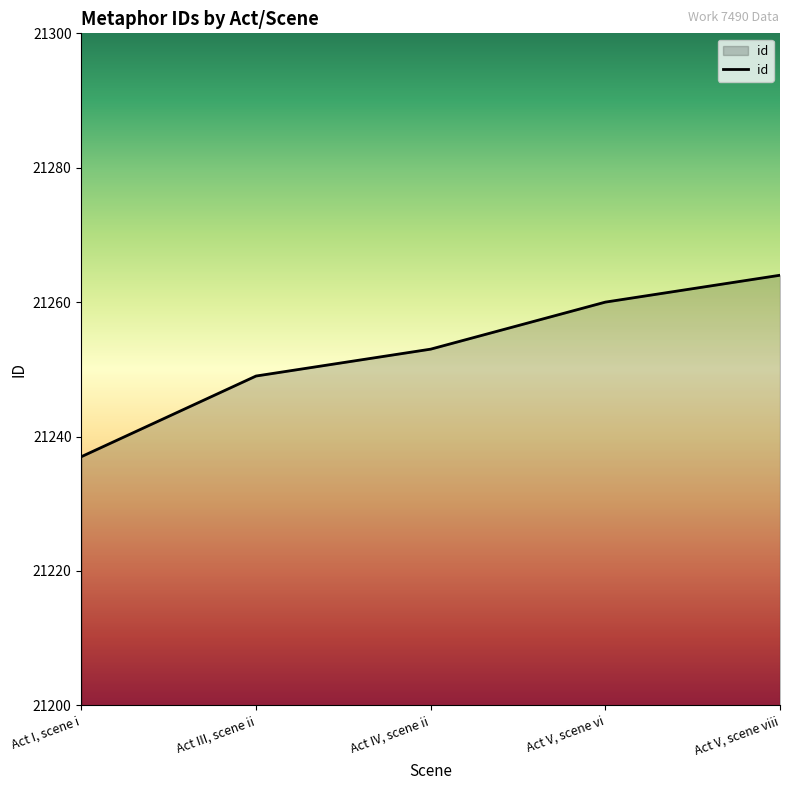

At which label is the value closest to 21250?

Act III, scene ii